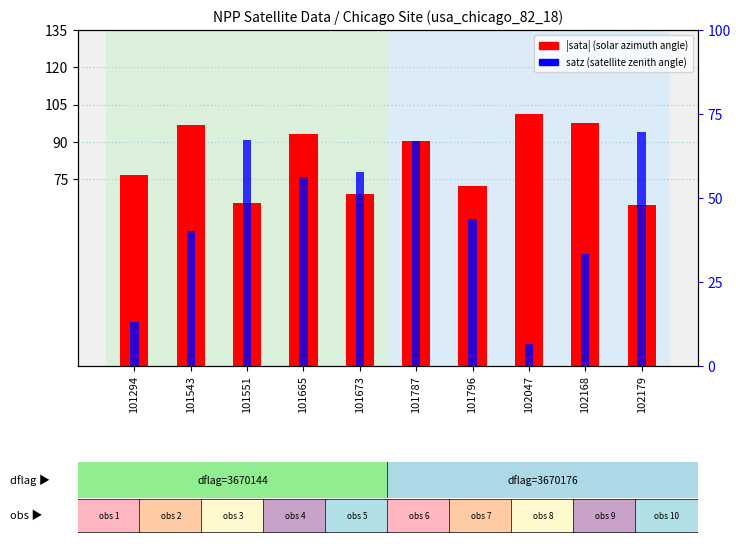

What is the difference between the second highest and second lowest values in the satz (satellite zenith) series?

54.1